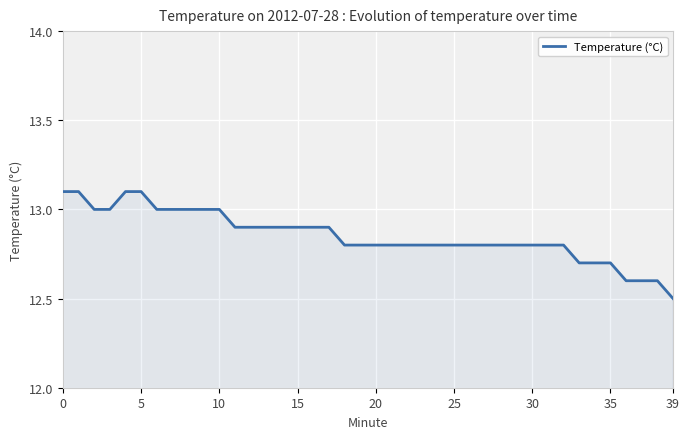

What is the value of the 7th point from the left?

13.0